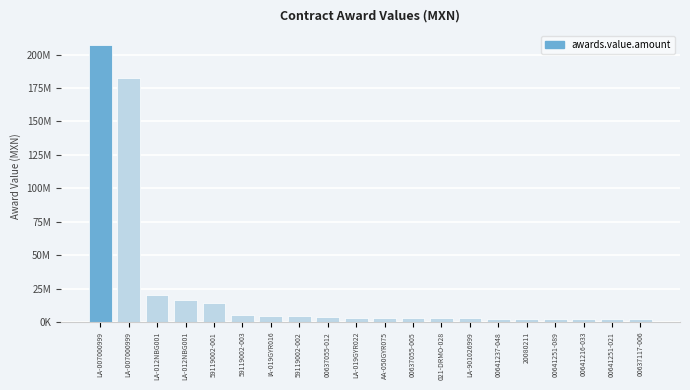

Does the chart contain any negative values?

No